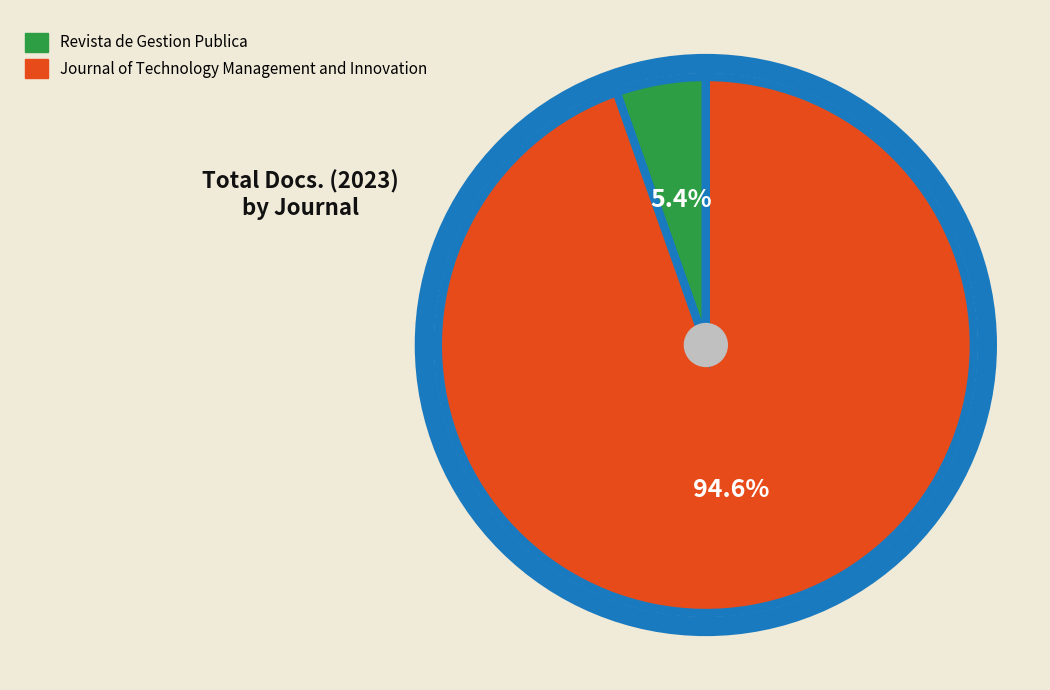

Combined, do Journal of Technology Management and Innovation and Revista de Gestion Publica account for over 50%?

Yes